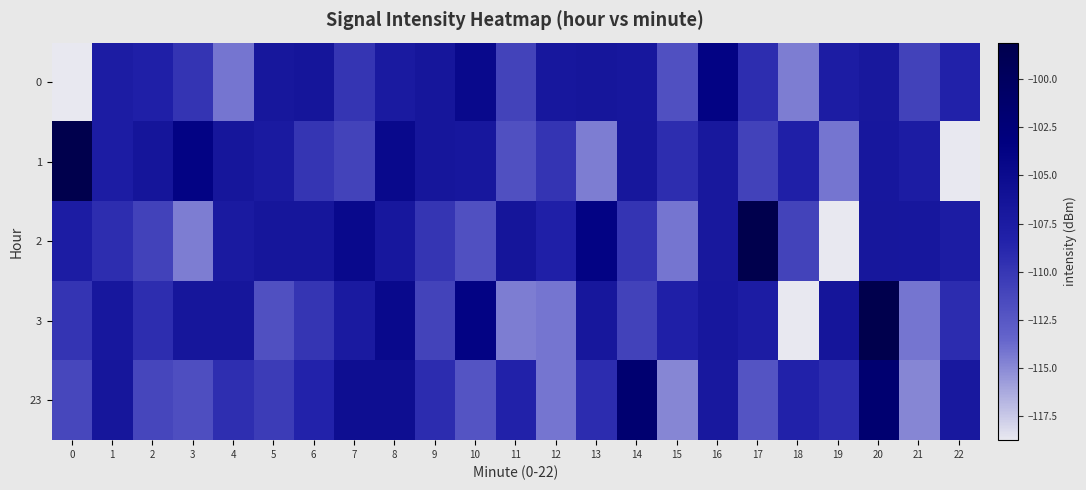

Between 19 and 14, which is larger?

14